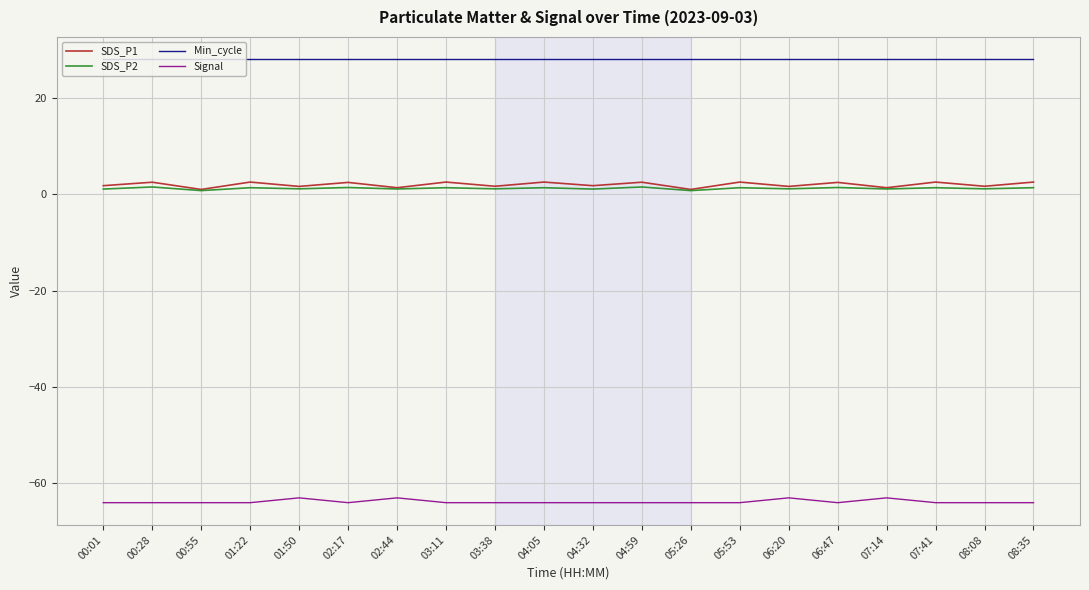

What is the total value across all series at 05:53?

-32.2